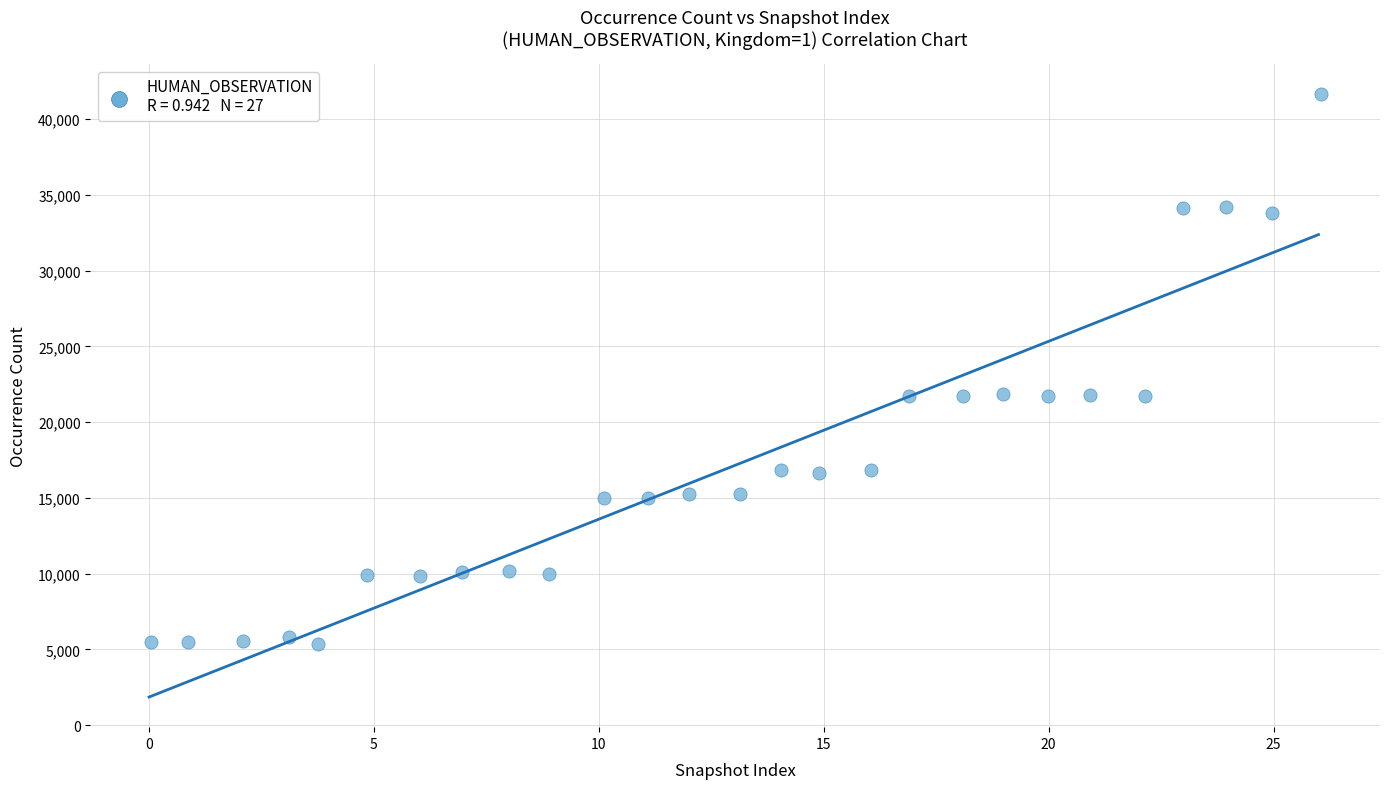

What is the range of Y values (max minus min)?

36279.6